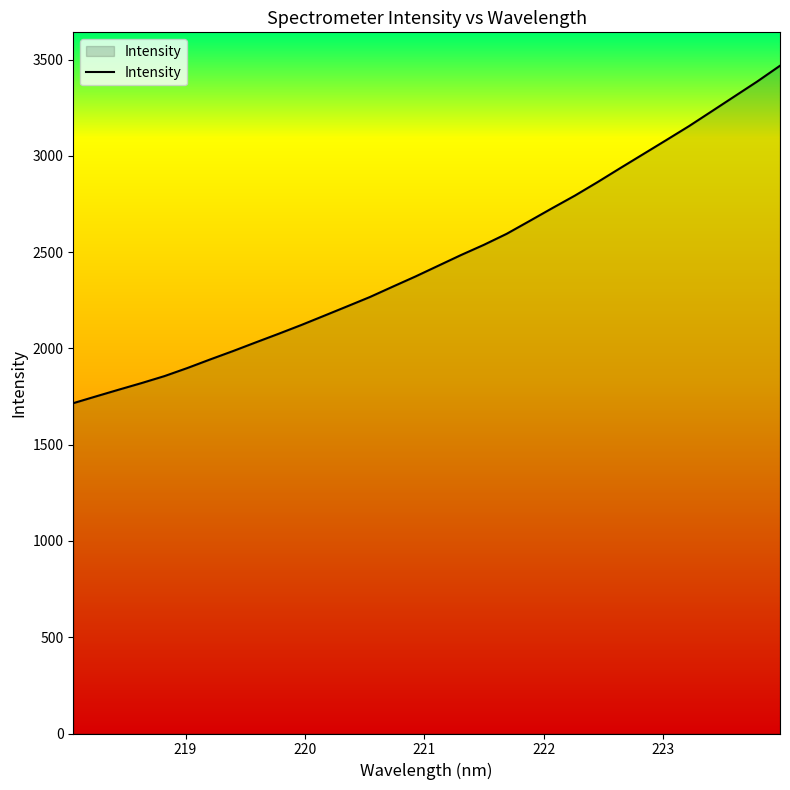

What is the smallest value displayed?

1715.8